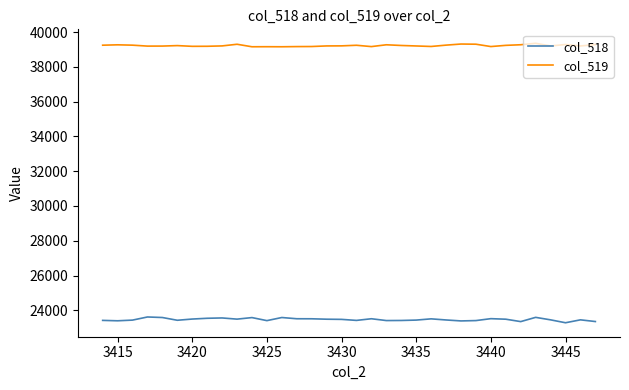

True or false: col_518 and col_519 intersect in this chart.

False